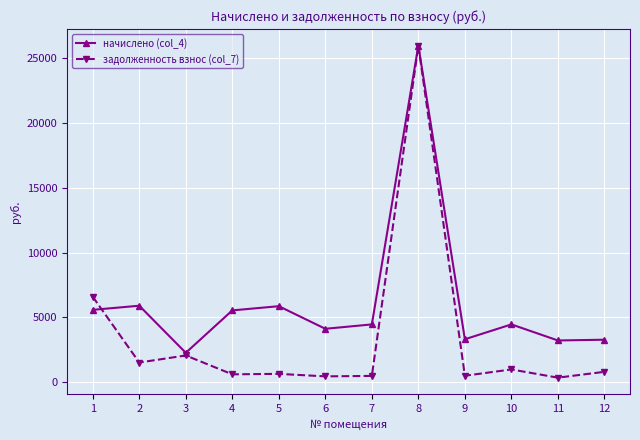

In начислено (col_4), how many points are higher than both neighbors (excluding endpoints)?

4